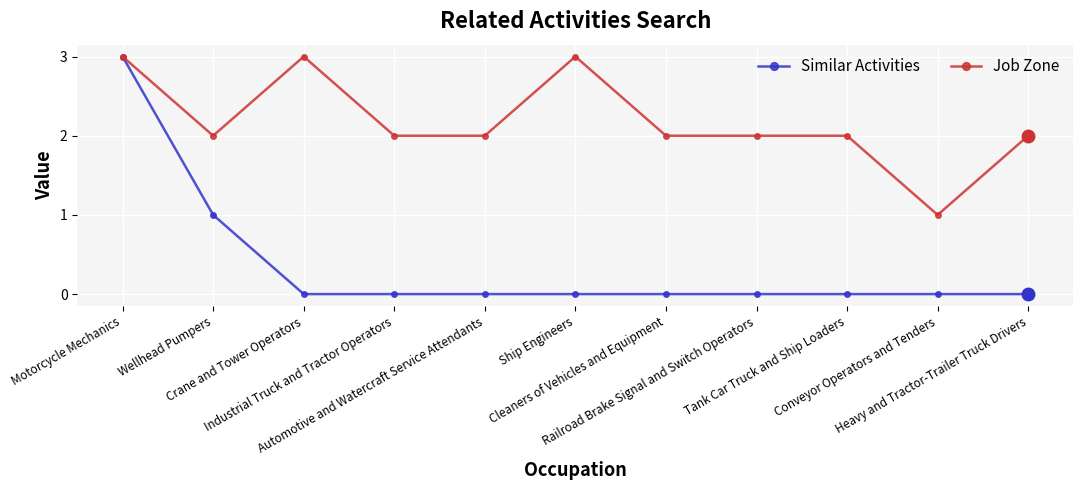

What is the value of the Job Zone point at the 8th from the left?

2